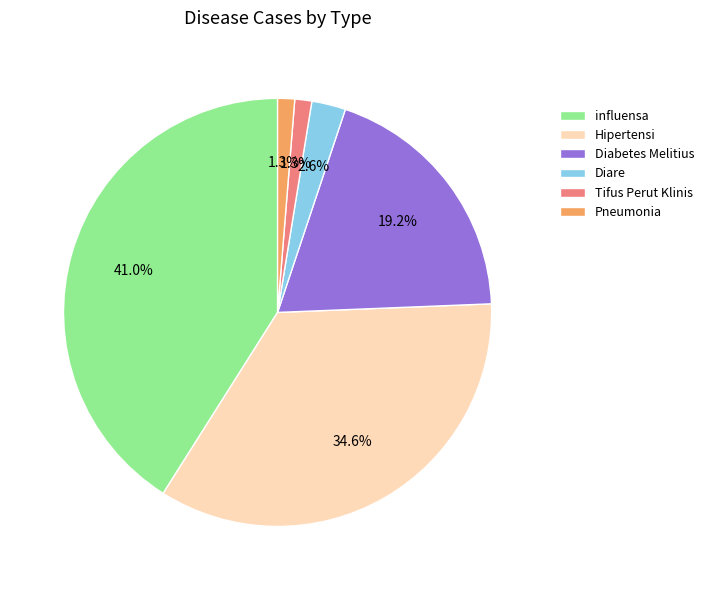

True or false: influensa accounts for 32% of the total.

False